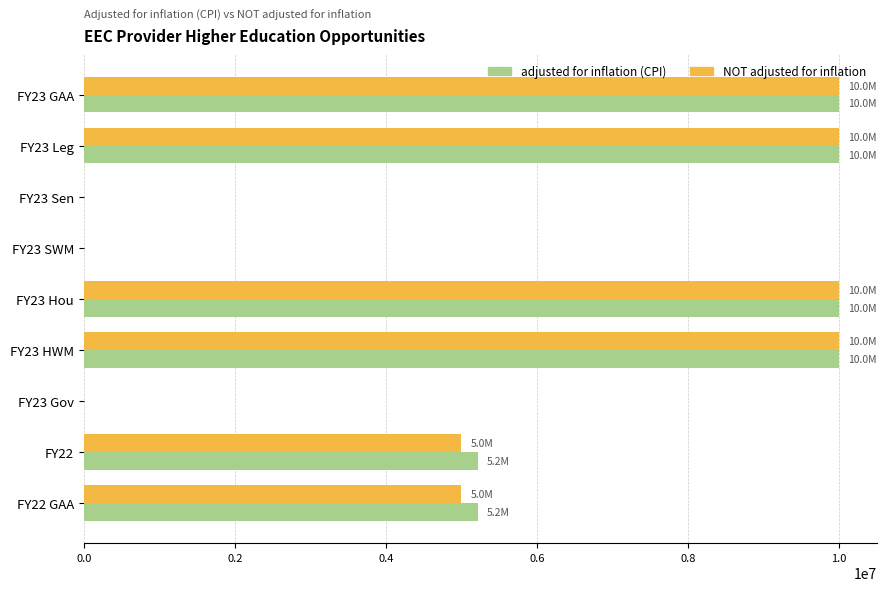

The value of NOT adjusted for inflation at FY23 SWM is -5526703. True or false?

False